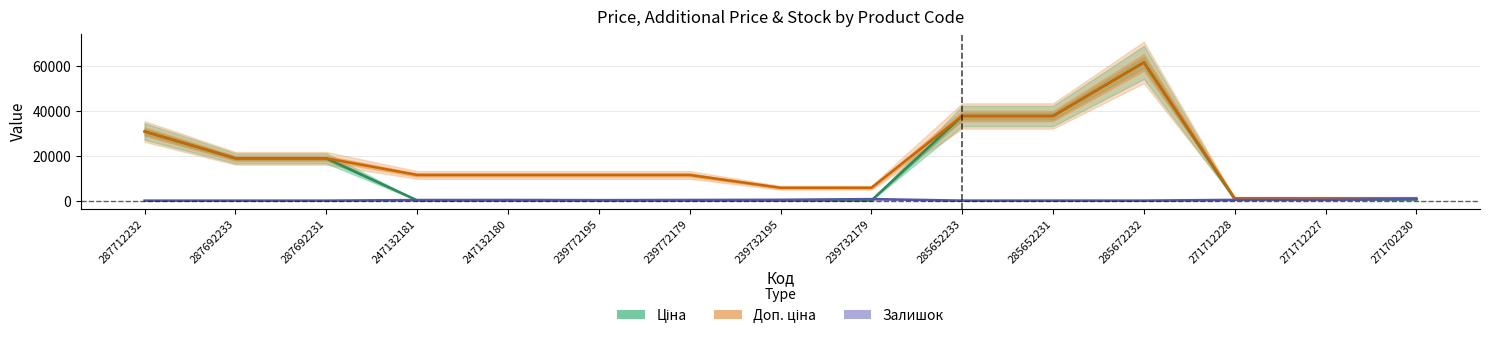

Is it true that Залишок equals 290.0 at 239772179?

True